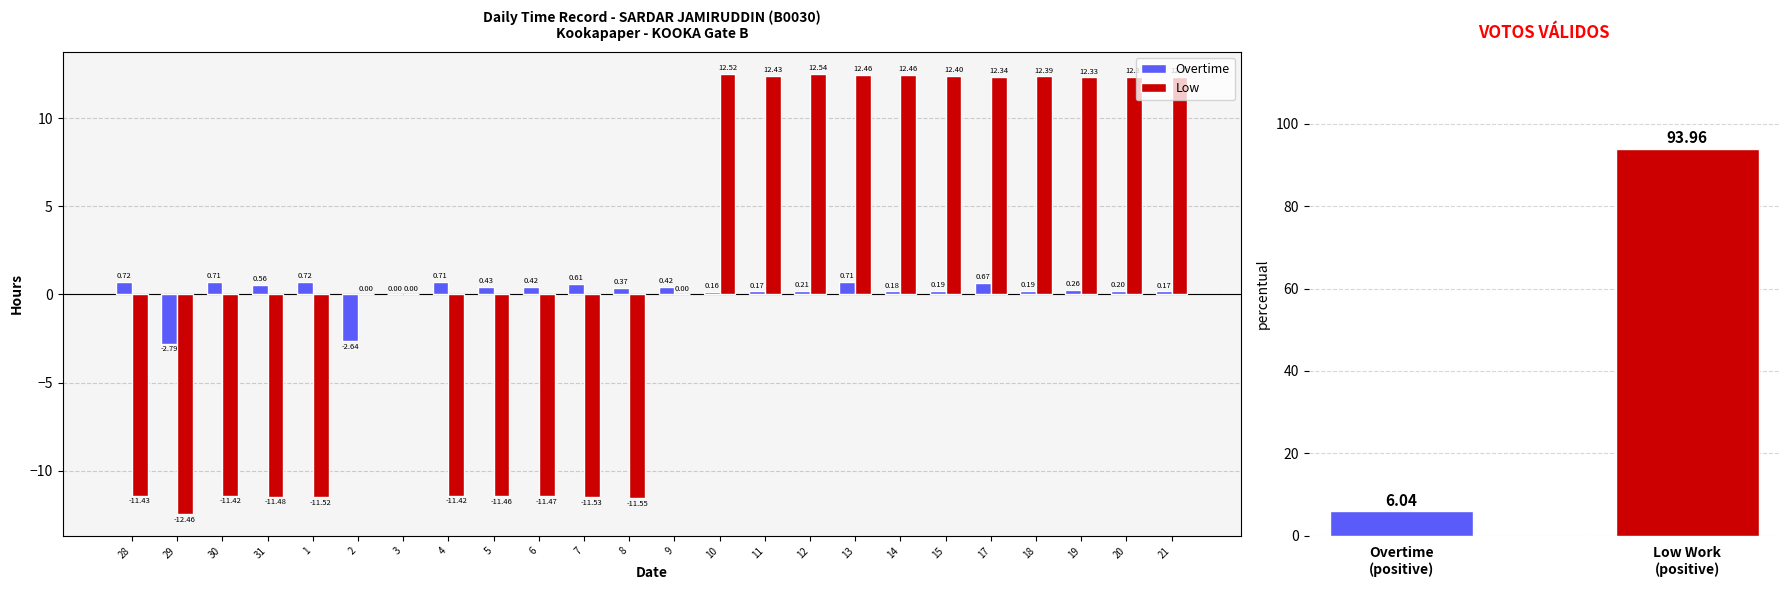

At which label does Overtime first exceed 0?

28